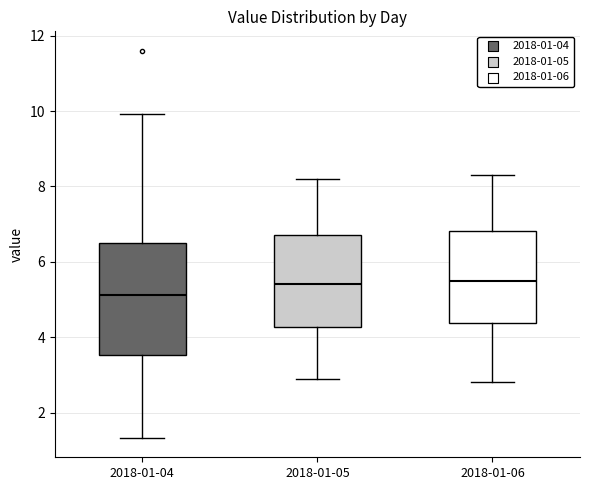

Reading left to right, transcribe this box plot: for each box, give where its median line is, the range the box spans, and where its two whiskers end, as read against the y-axis. The values are not printed on the chart, so give them approximately, as read against the axis.

2018-01-04: median 5.2, box 3.6 to 6.6, whiskers 1.4 to 10.0
2018-01-05: median 5.4, box 4.2 to 6.8, whiskers 3.0 to 8.2
2018-01-06: median 5.6, box 4.4 to 6.8, whiskers 2.8 to 8.4